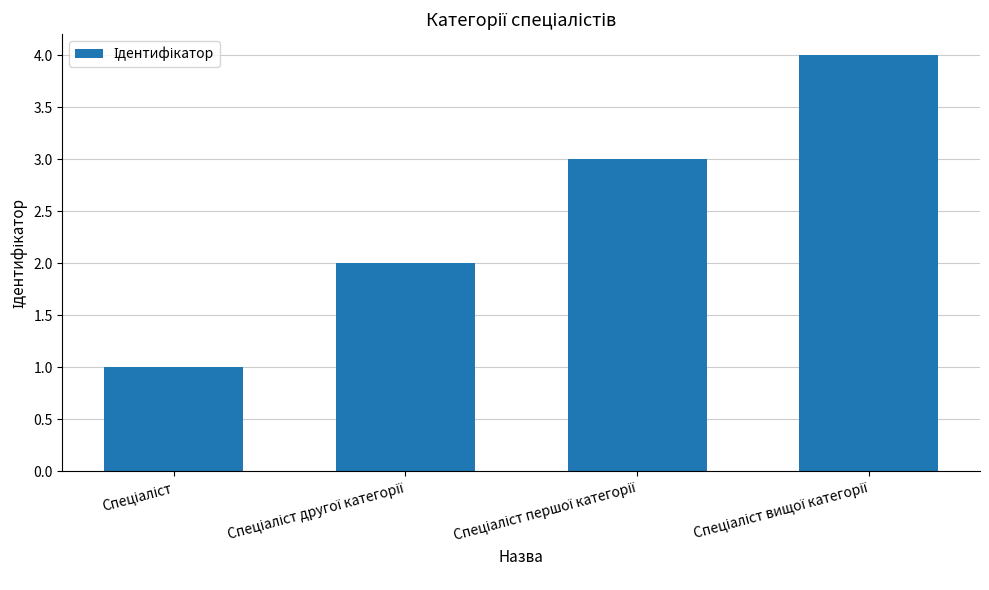

What is the difference between the maximum and minimum values?

3